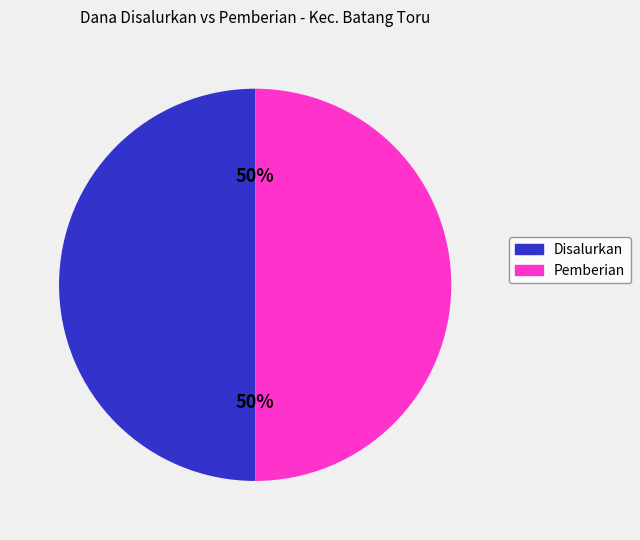

To the nearest percent, what is the average slice percentage?

50%